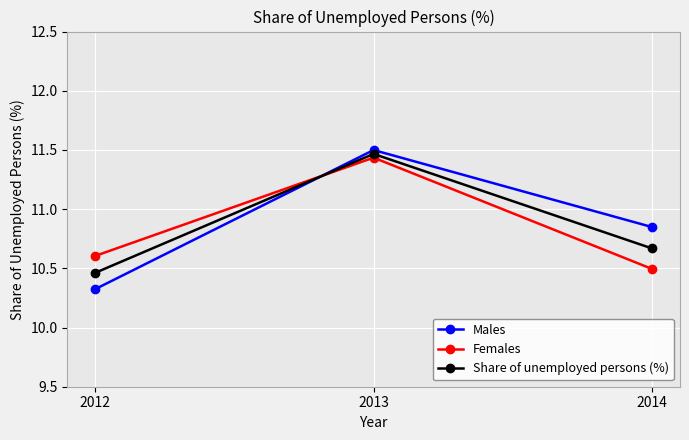

What is the minimum value for Males?

10.3